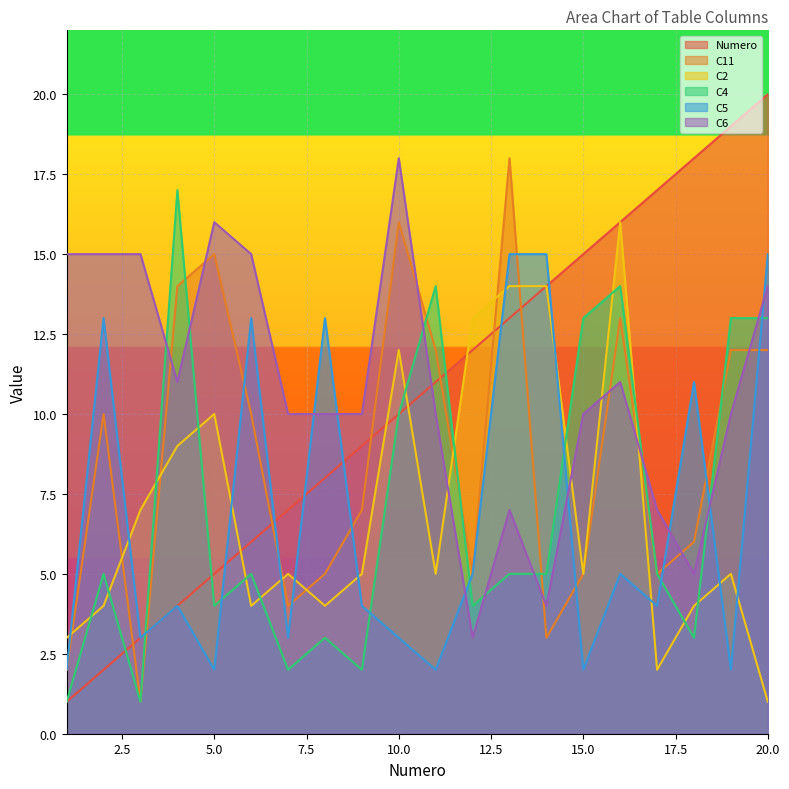

How many lines are shown in the chart?

6